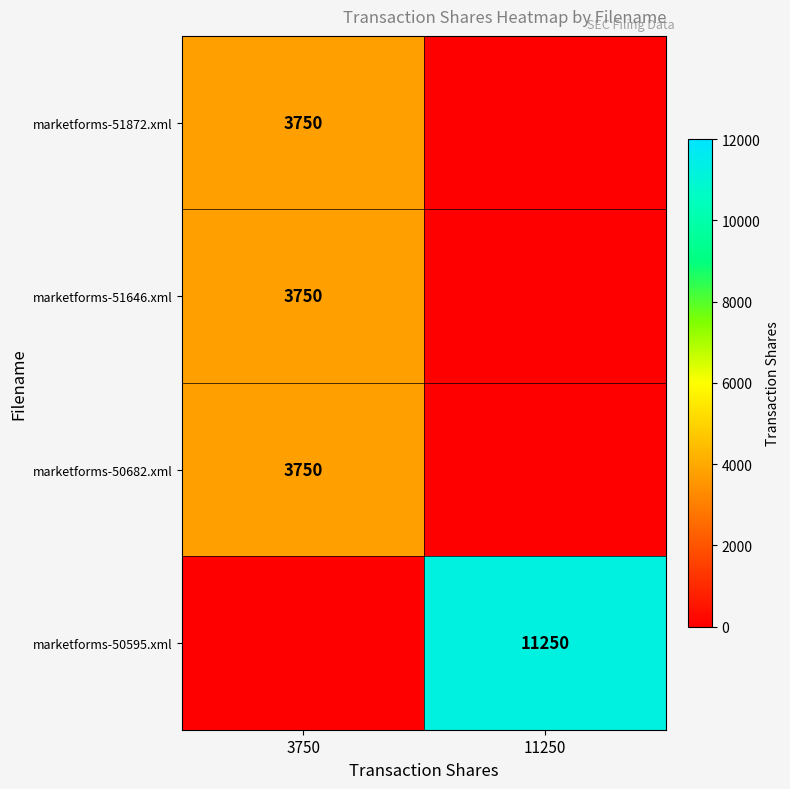

Is it true that marketforms-51646.xml equals 3750 at 3750?

True